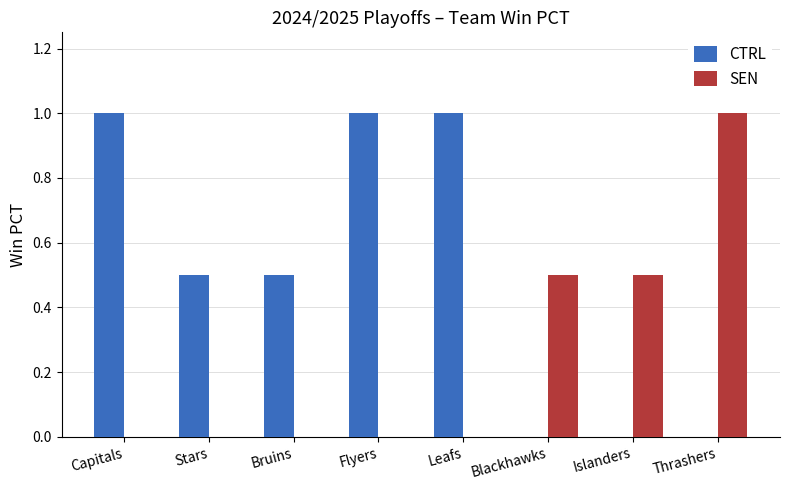

How many groups of bars are there?

8